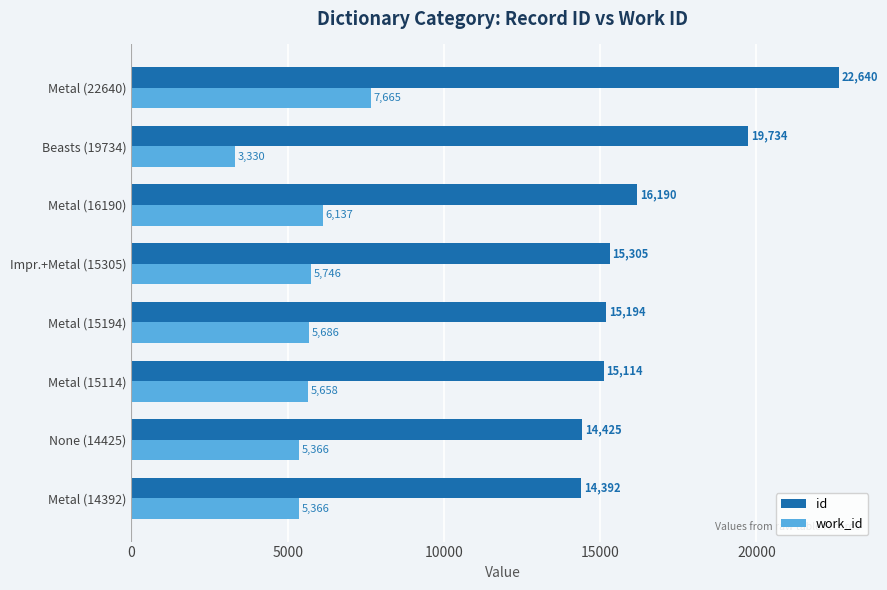

At which category is the sum across all series the highest?

Metal (22640)